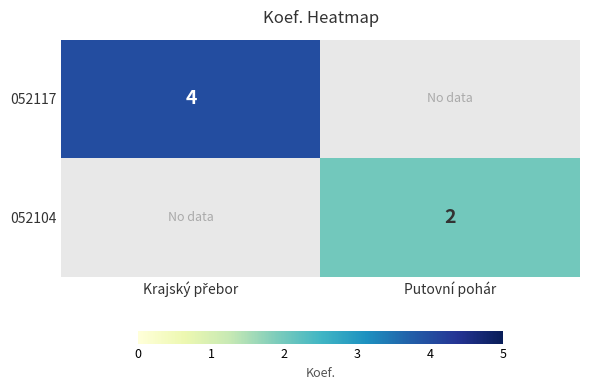

Is the value of 052117 at Putovní pohár greater than the value of 052104 at Putovní pohár?

No